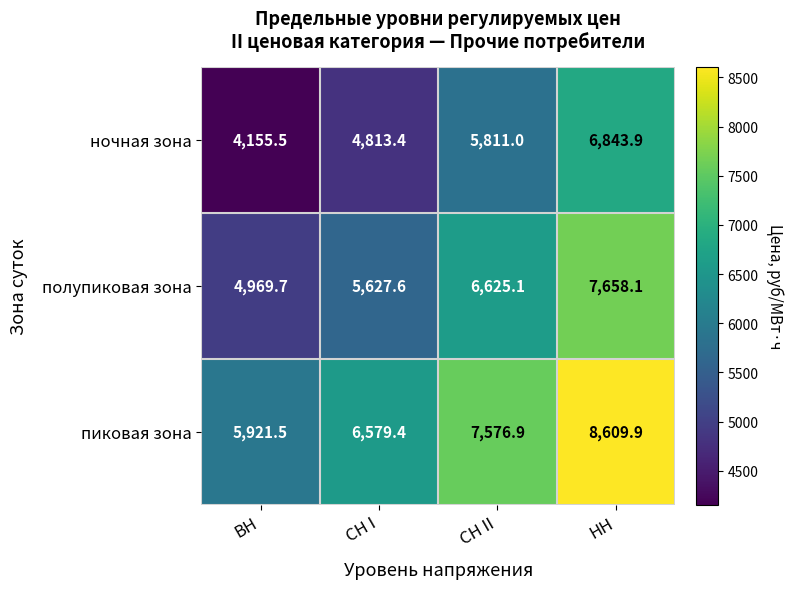

Reading left to right, extract all data points from this chart.

ночная зона: ВН=4155.5	СН I=4813.4	СН II=5811.0	НН=6843.9
полупиковая зона: ВН=4969.7	СН I=5627.6	СН II=6625.1	НН=7658.1
пиковая зона: ВН=5921.5	СН I=6579.4	СН II=7576.9	НН=8609.9